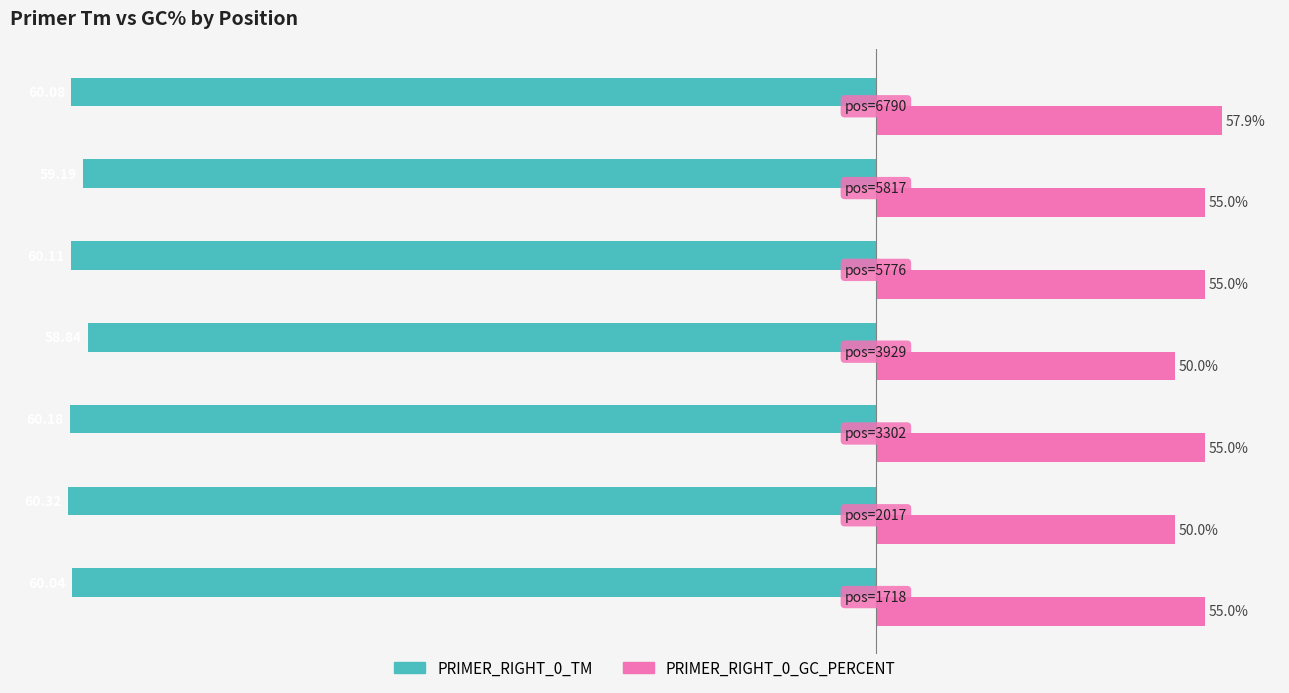

What are all the series names shown in the legend?

PRIMER_RIGHT_0_TM, PRIMER_RIGHT_0_GC_PERCENT